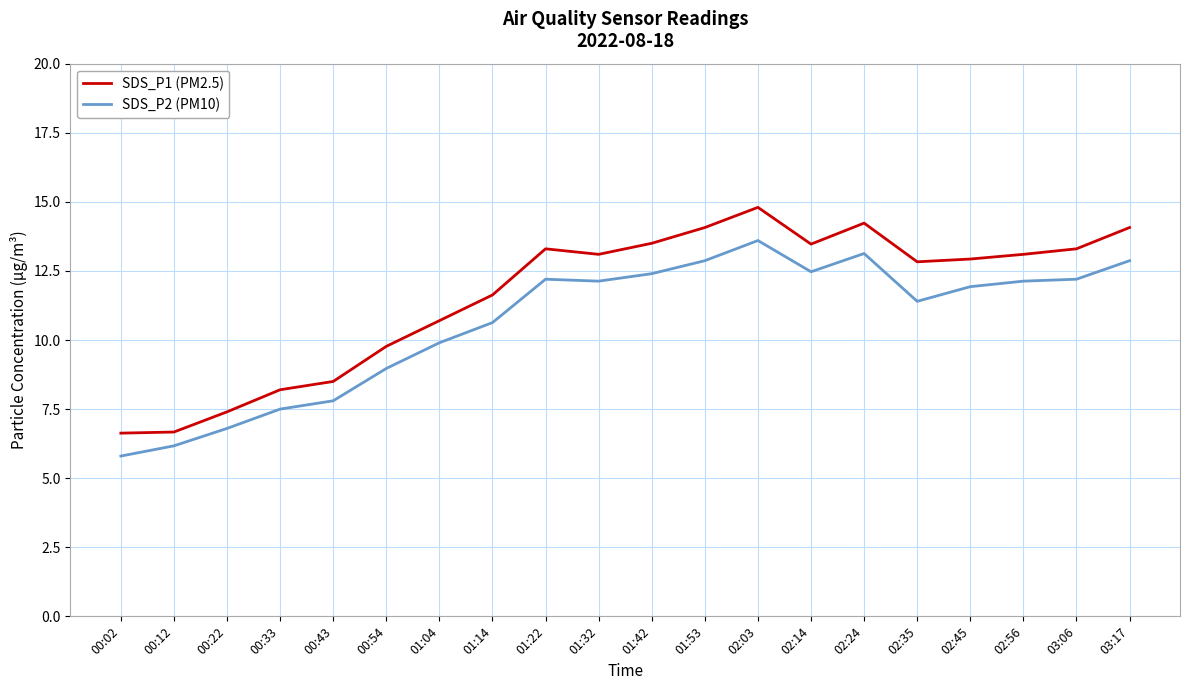

Does the chart have visible grid lines?

Yes